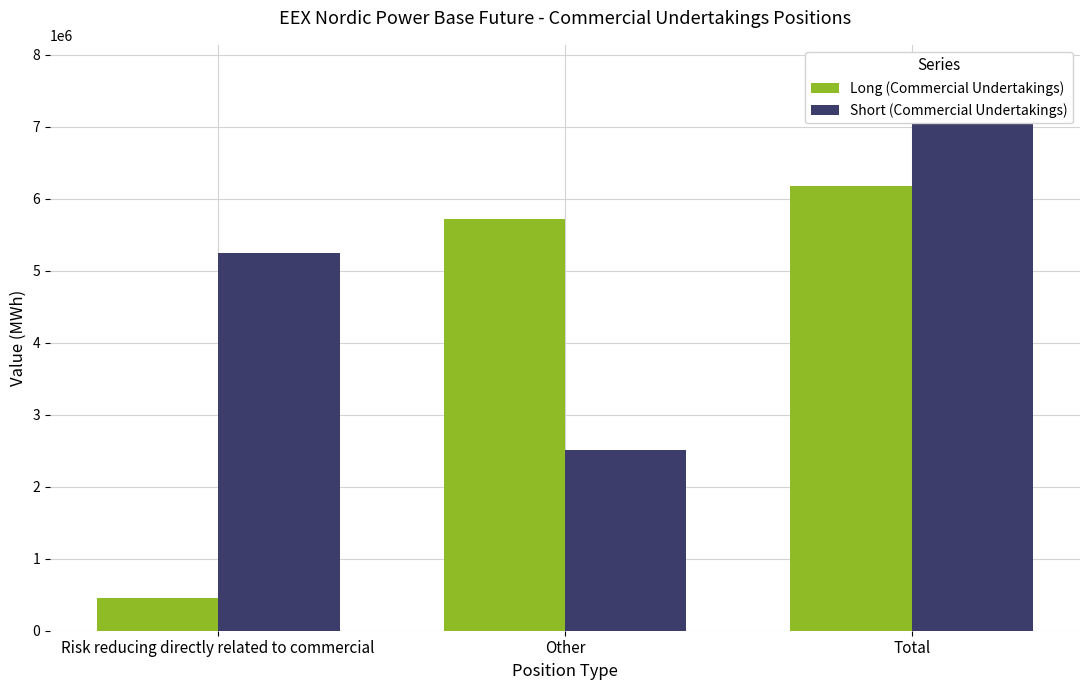

The value of Long (Commercial Undertakings) at Total is 3817109. True or false?

False